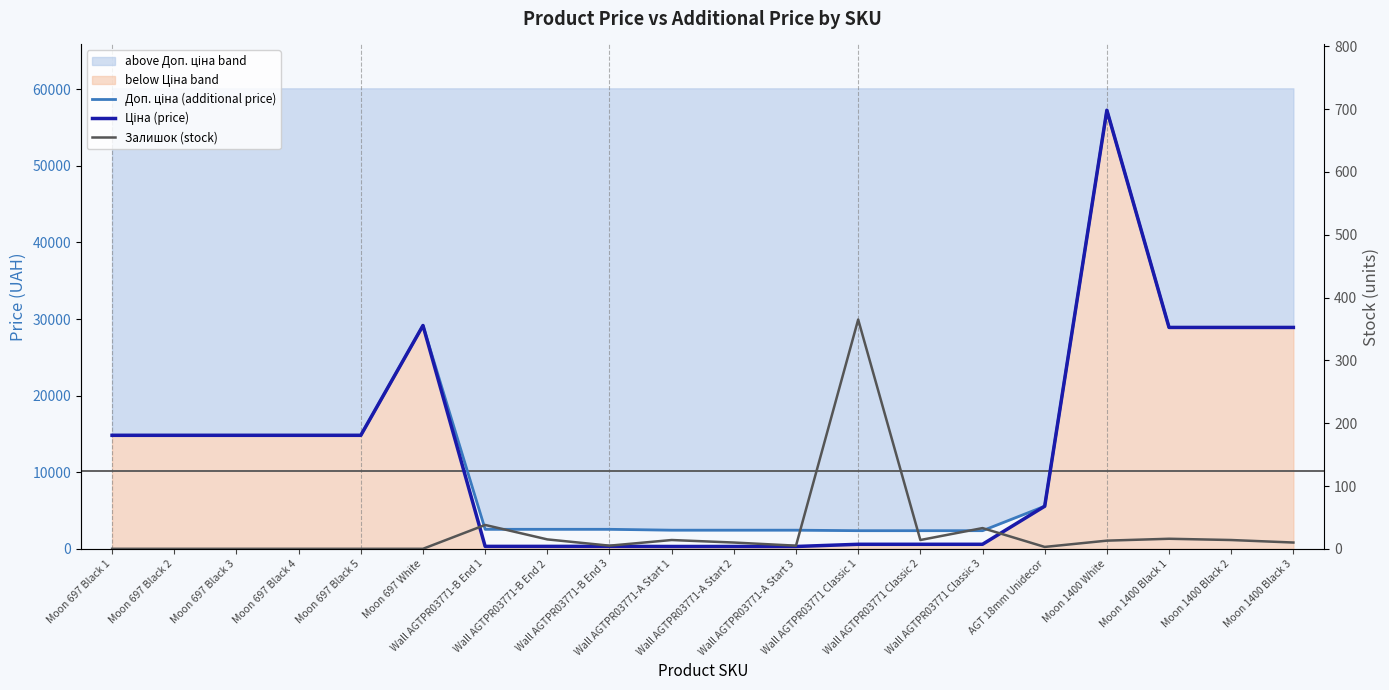

What is the label of the 4th point from the right?

Moon 1400 White